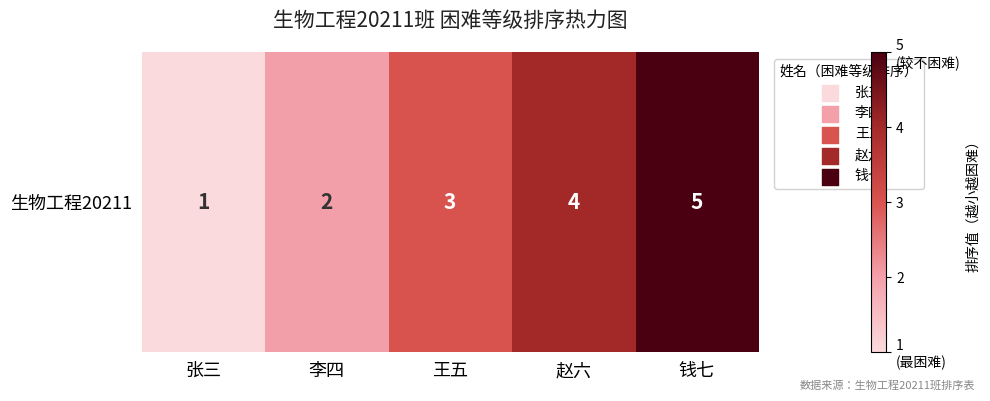

At which label is the value closest to 3?

王五